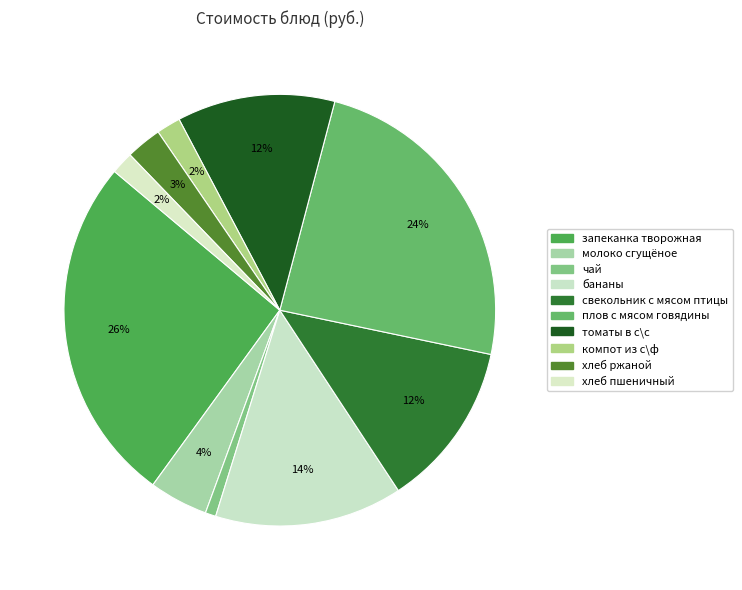

To the nearest percent, what is the difference between the бананы and запеканка творожная slice percentages?

12%